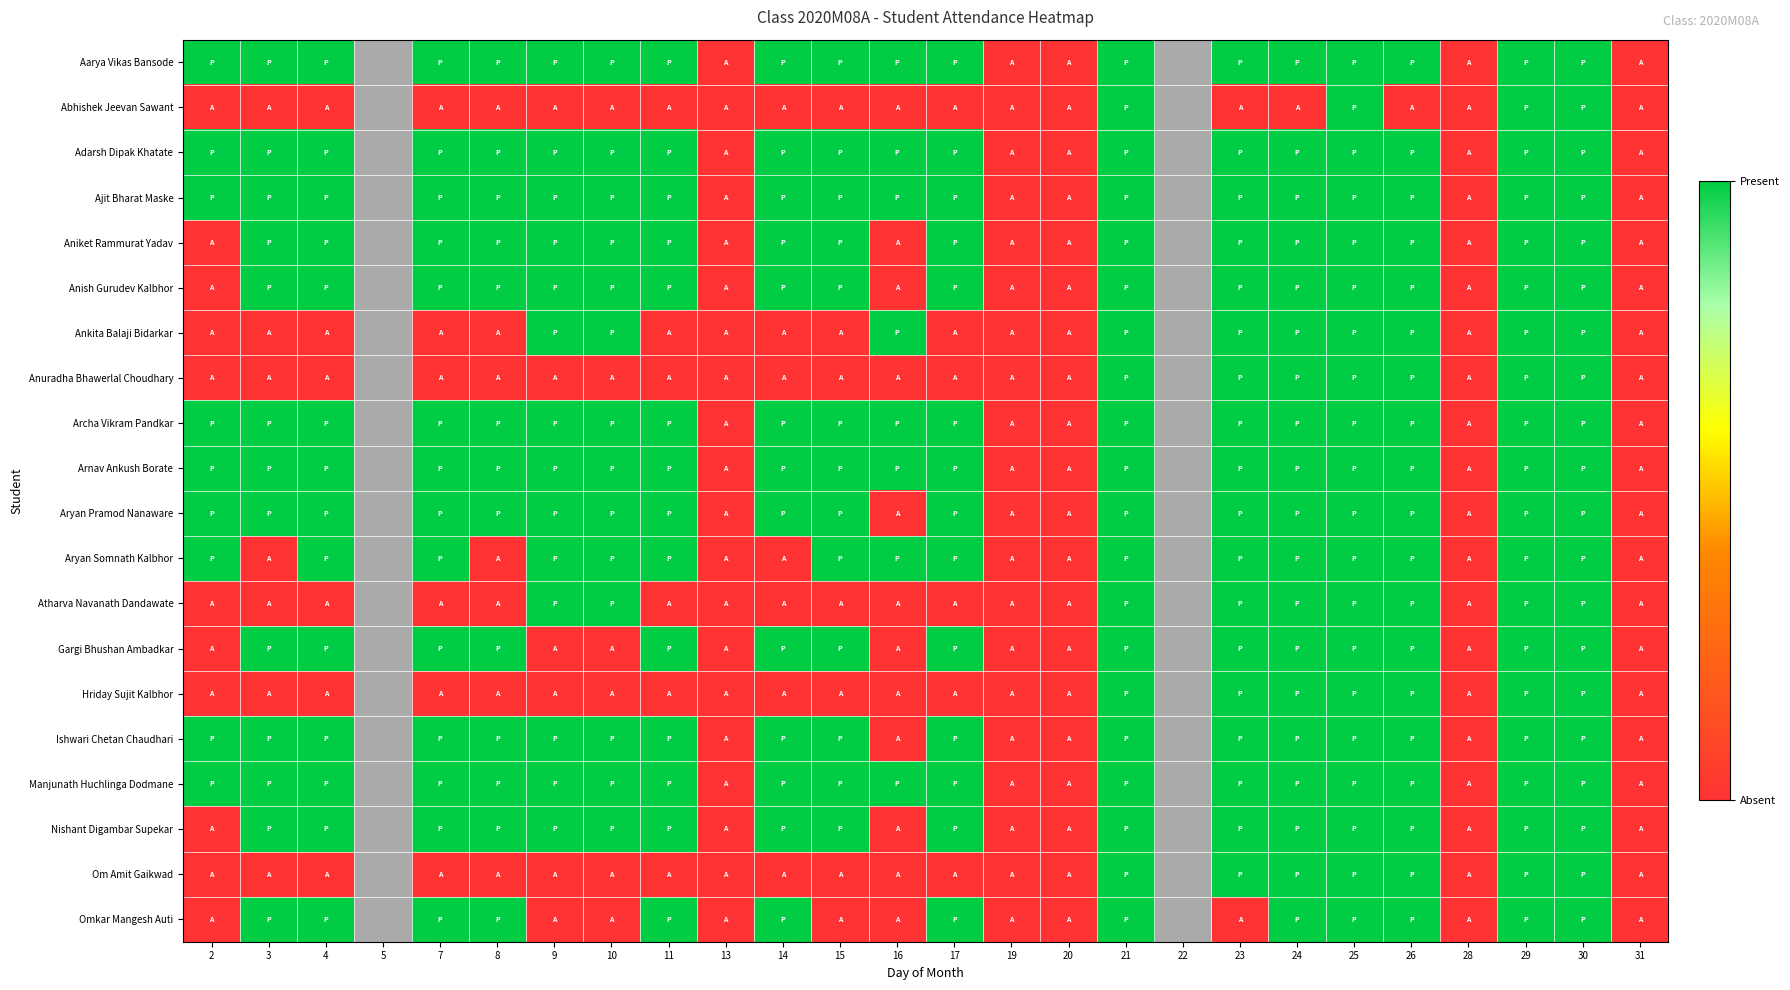

How many series are shown in this chart?

20